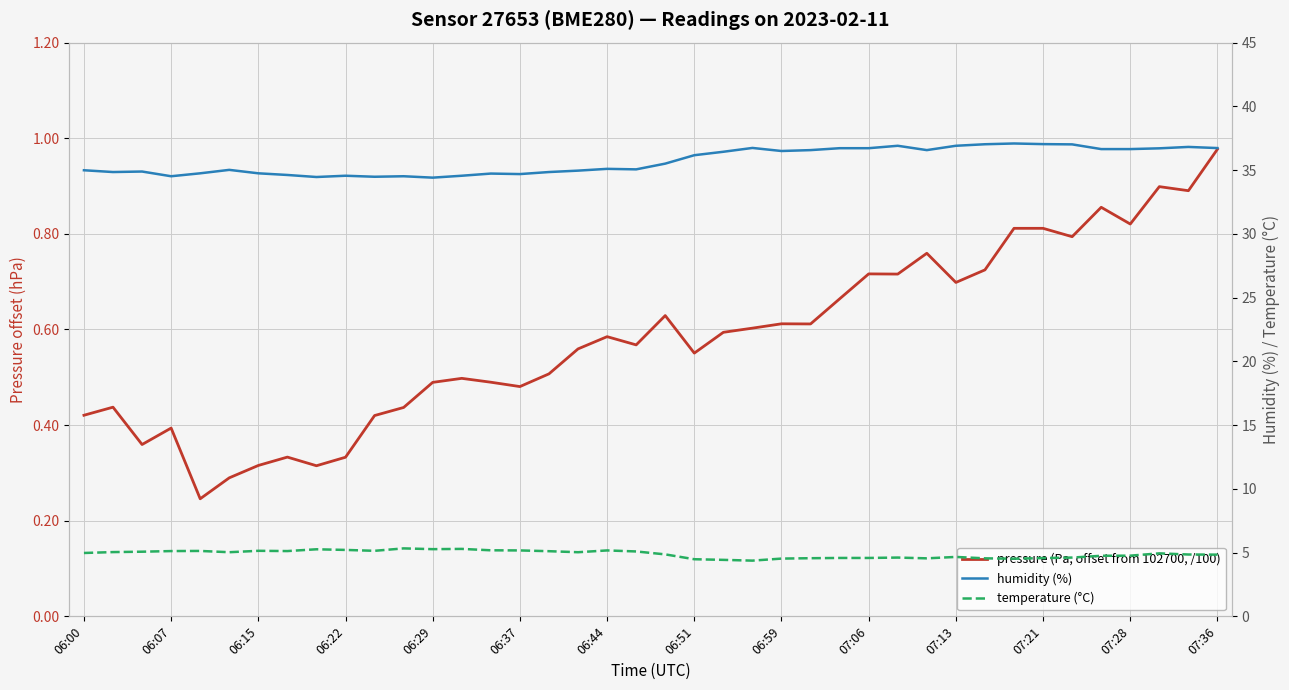

What is the total value across all series at 06:00?

40.4